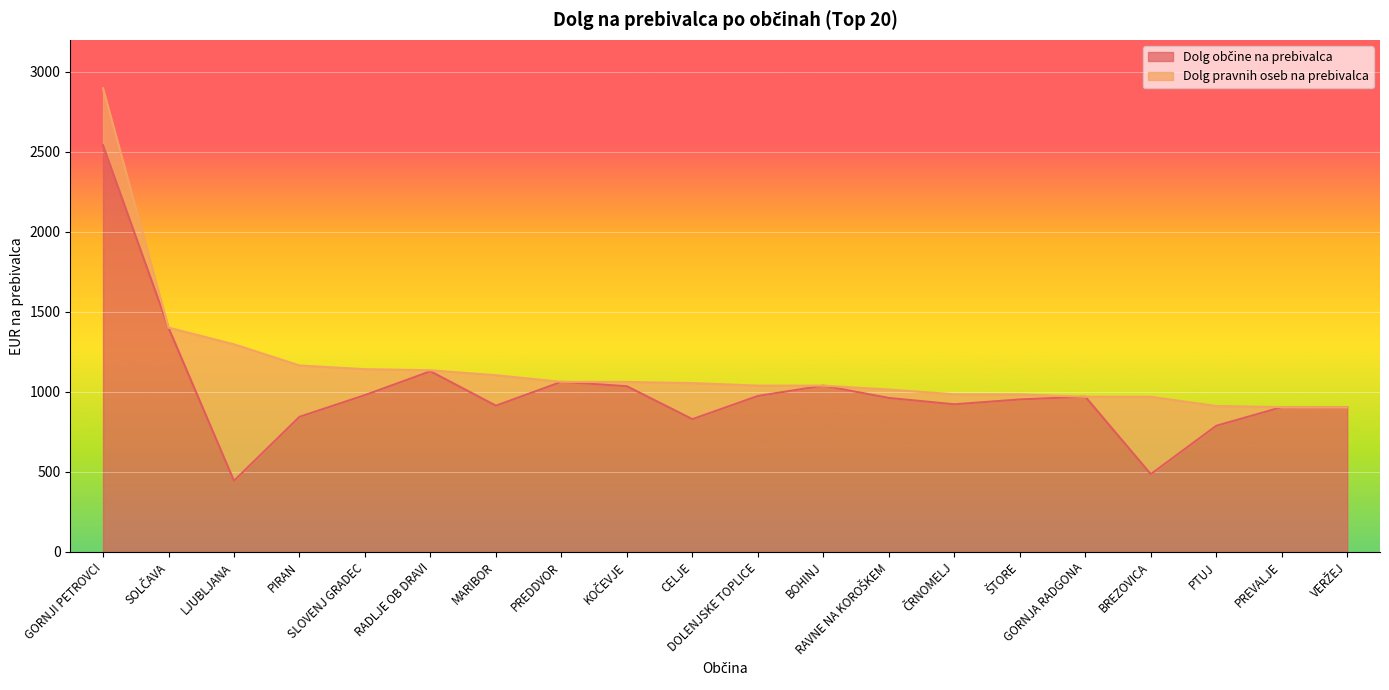

How many points are higher than both their immediate neighbors (excluding endpoints)?

5